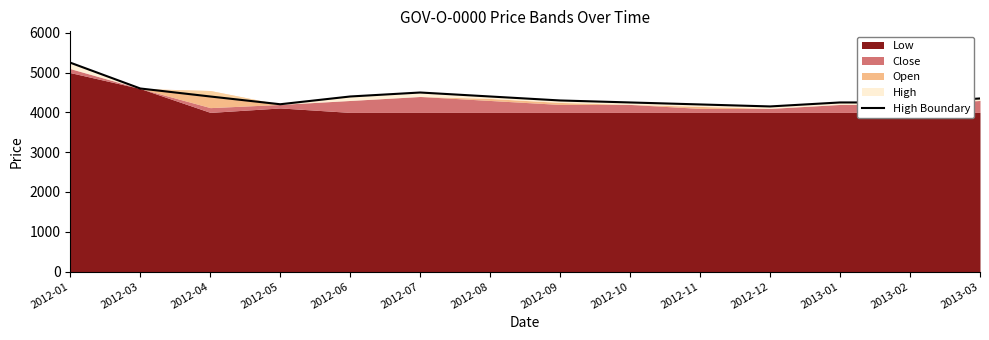

How many data points are less than 4350?

7